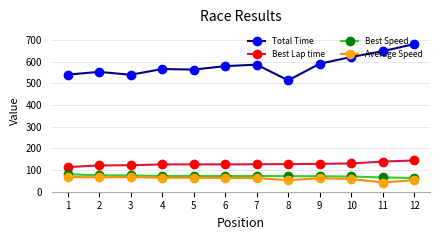

What is the difference between the highest and lowest values at 11?

606.5